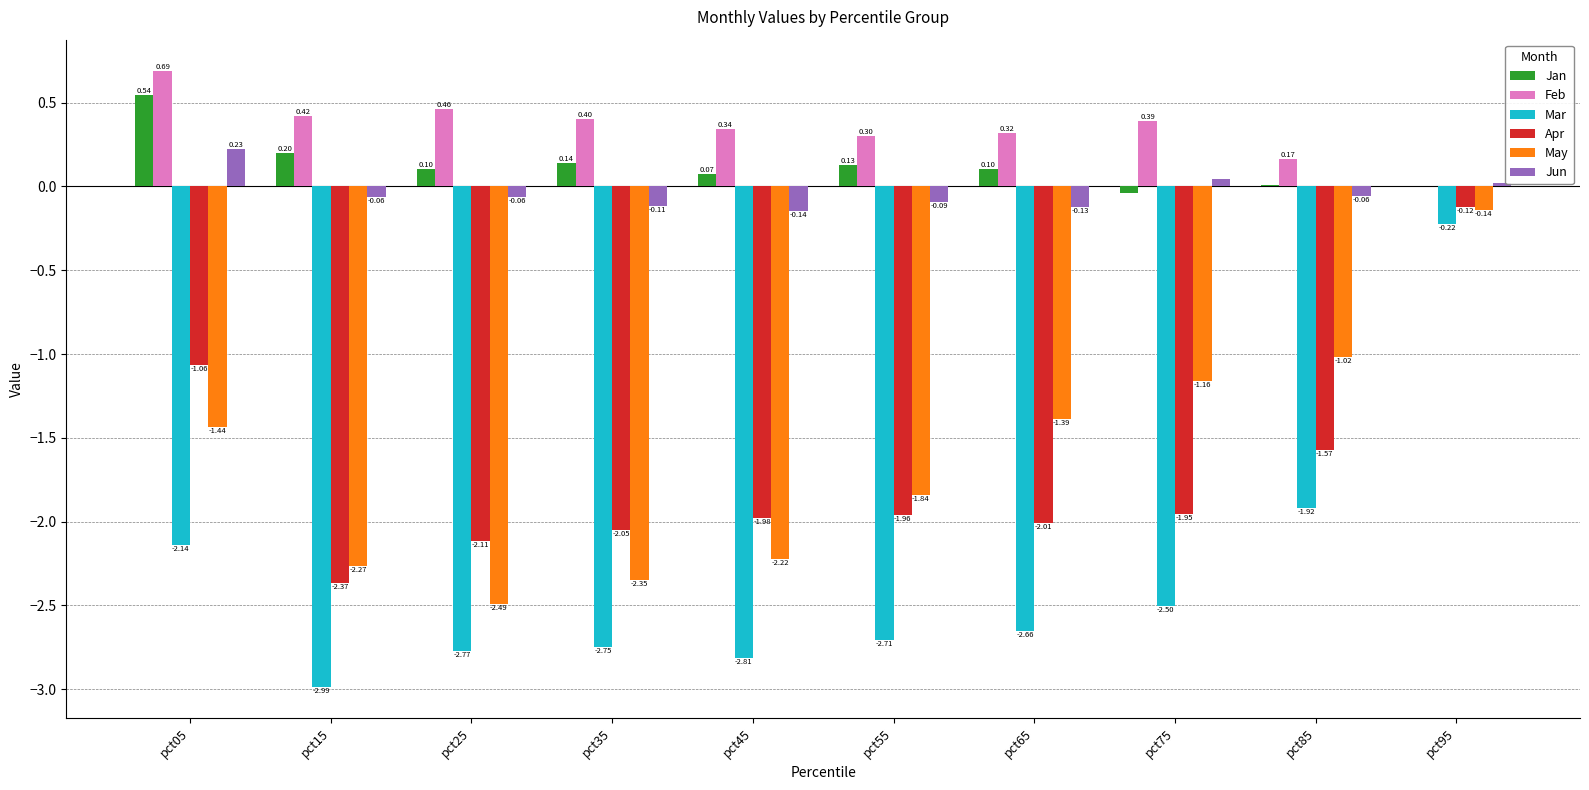

Which series has the largest range (max minus min)?

Mar